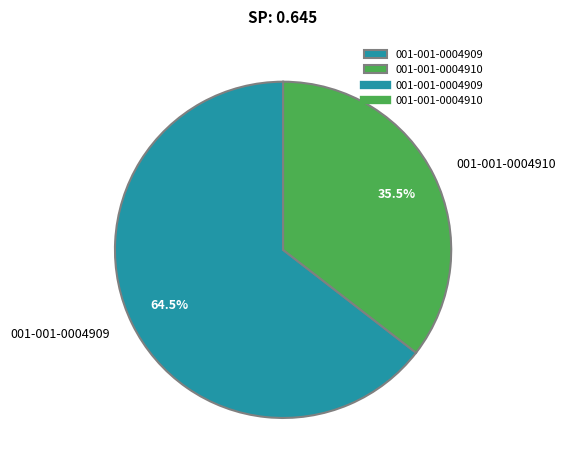

Is there any slice that represents more than half of the pie?

Yes